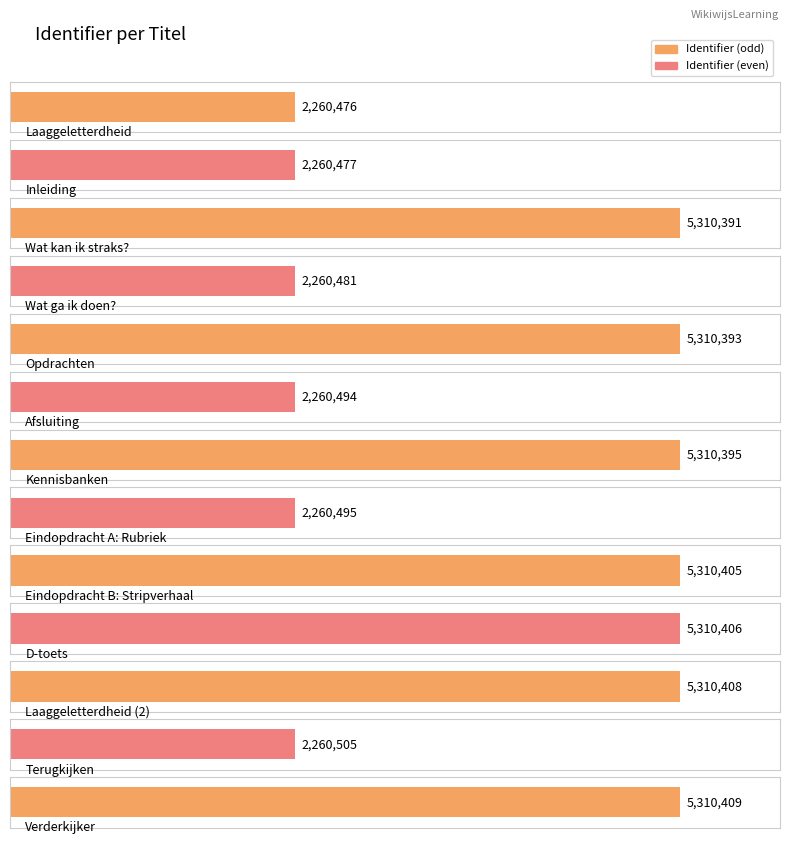

What is the label of the 4th bar from the left?

Wat ga ik doen?